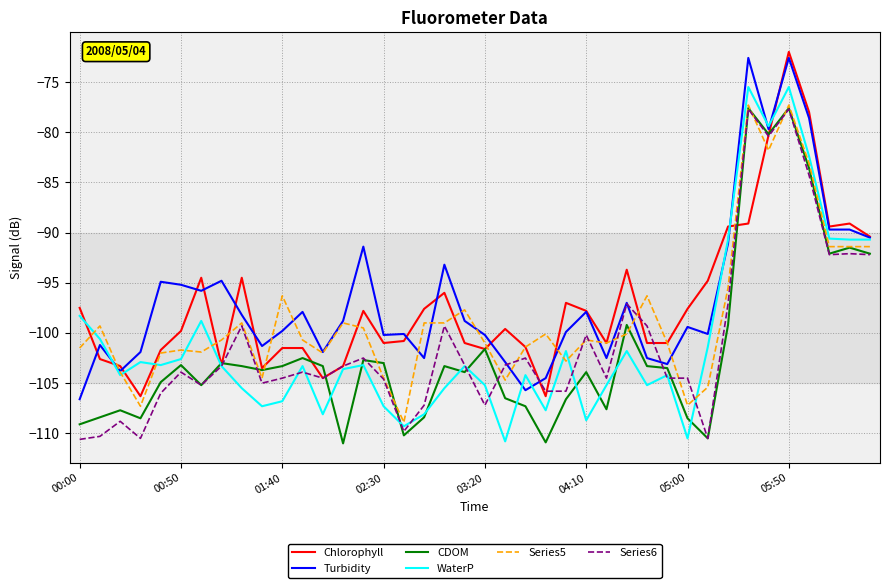

How many values in the Series6 series are below -103?

25